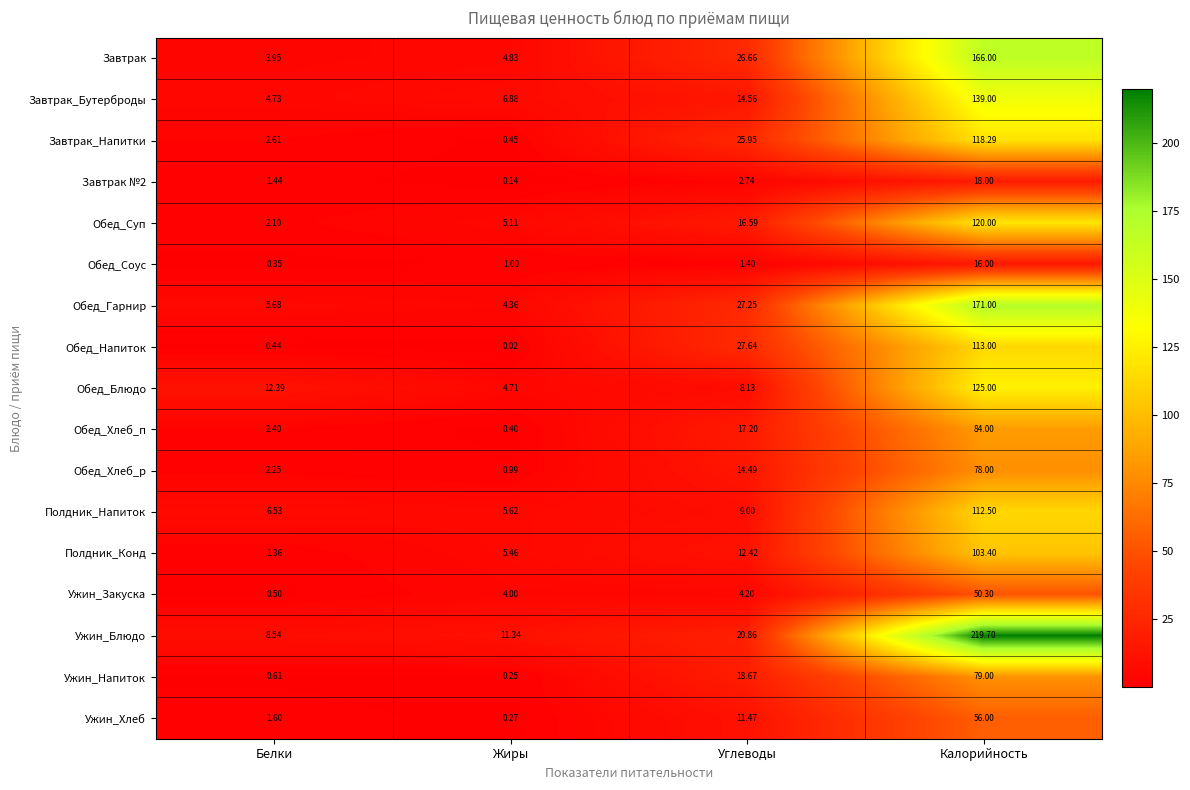

At which label does Полдник_Конд first exceed 12?

Углеводы